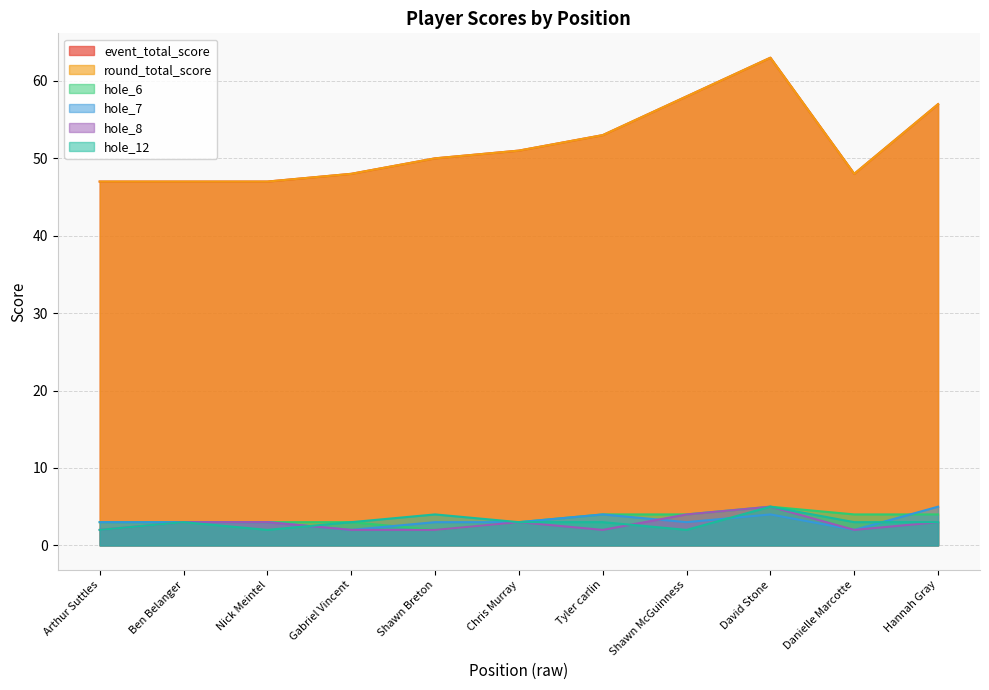

At which category is the sum across all series the highest?

David Stone